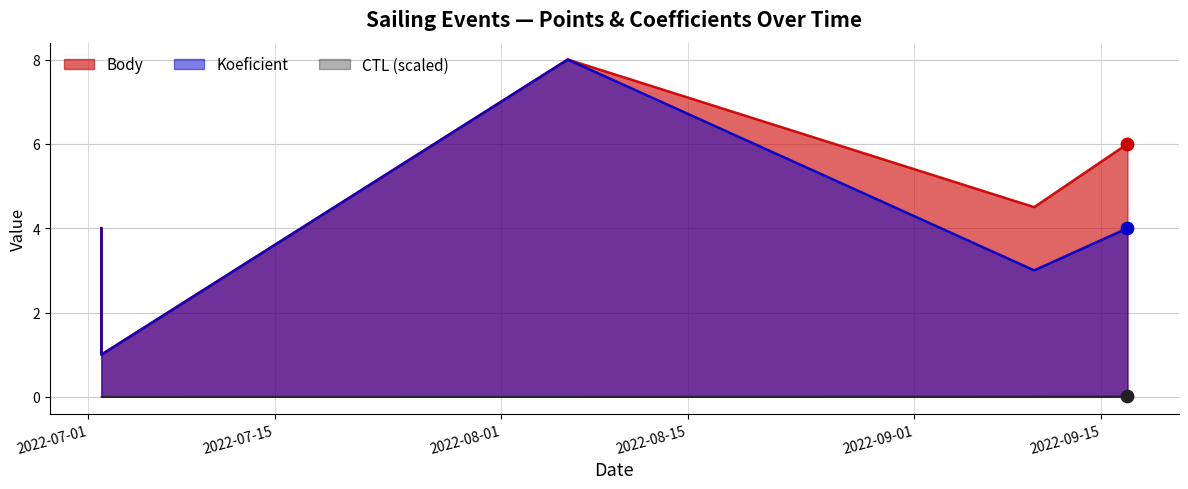

Which series has the widest spread of Y values?

Body